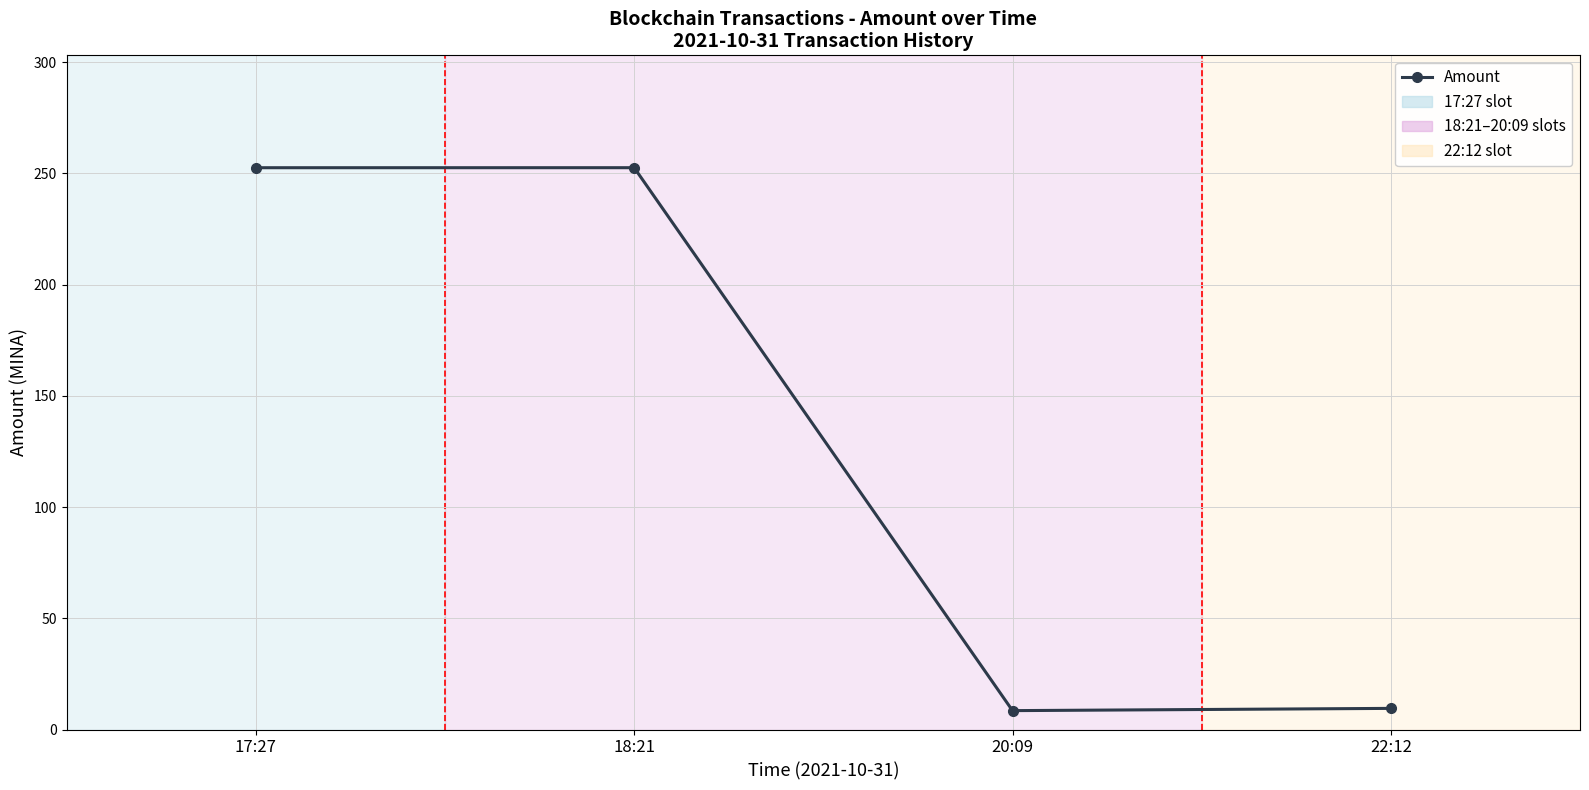

True or false: there are more than 0 points higher than both neighbors.

True